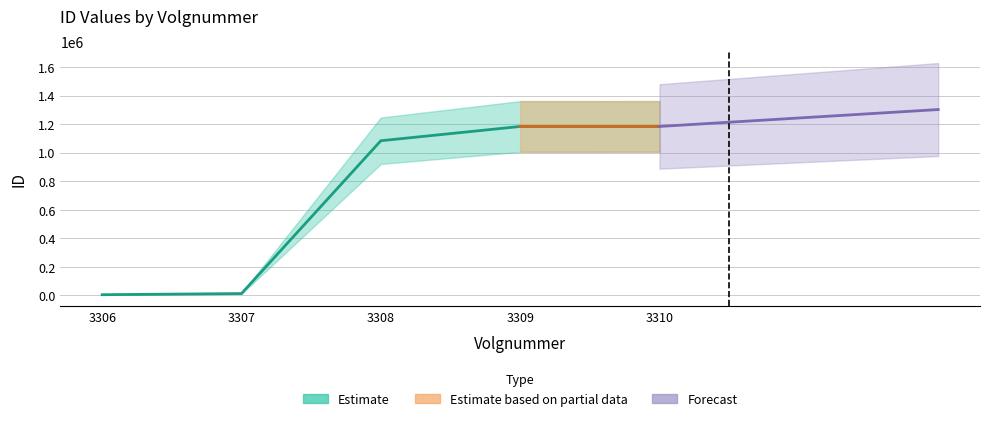

What is the average value?

694894